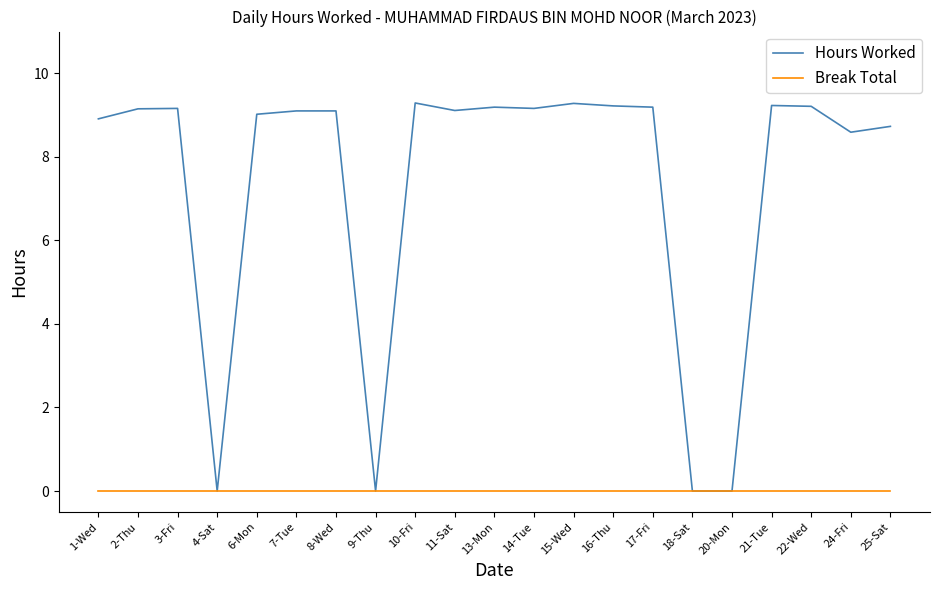

The Break Total series shows 0.0 at 17-Fri. True or false?

True